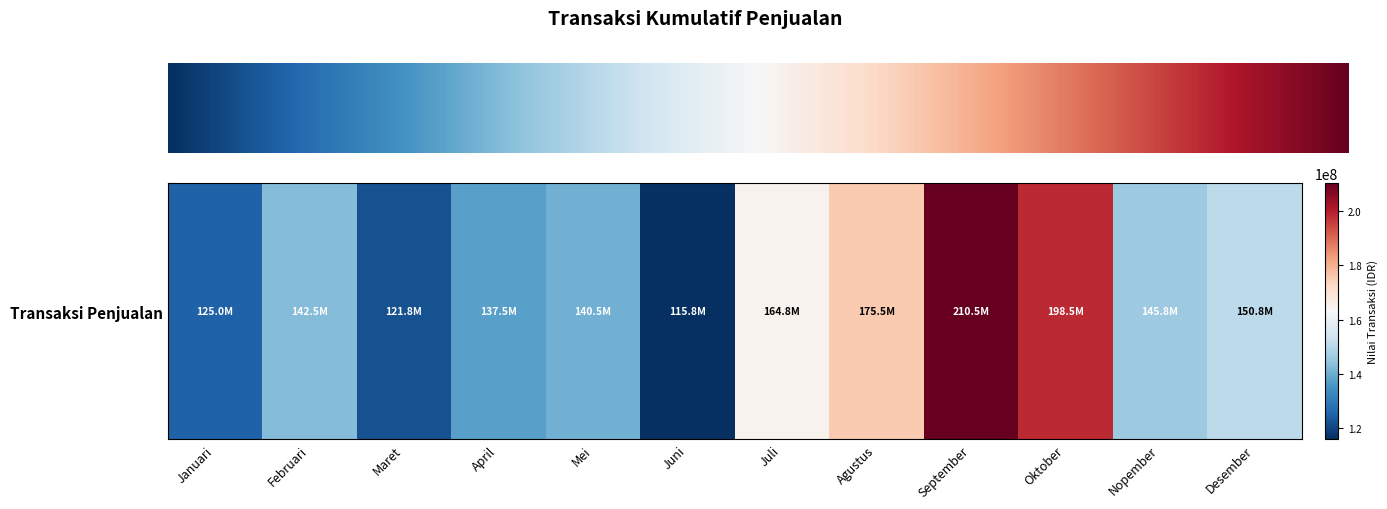

Between April and Agustus, which is larger?

Agustus